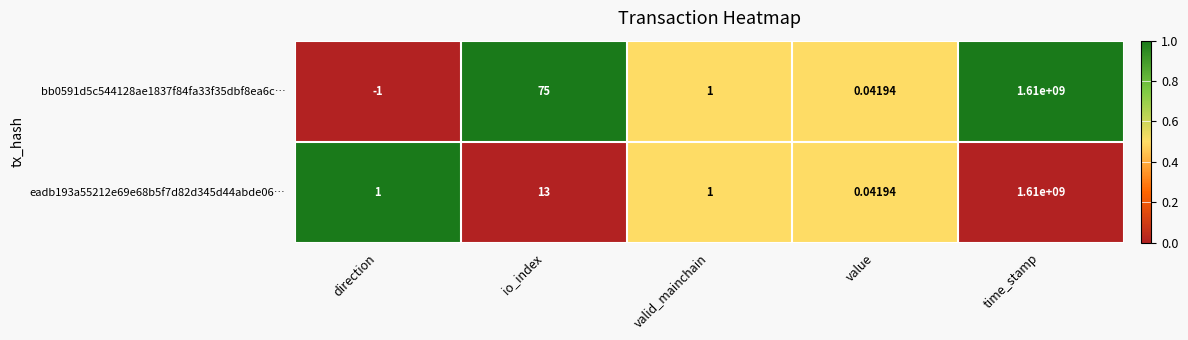

At which label is bb0591d5c544128ae1837f84fa33f35dbf8ea6c… closest to 804999999?

io_index